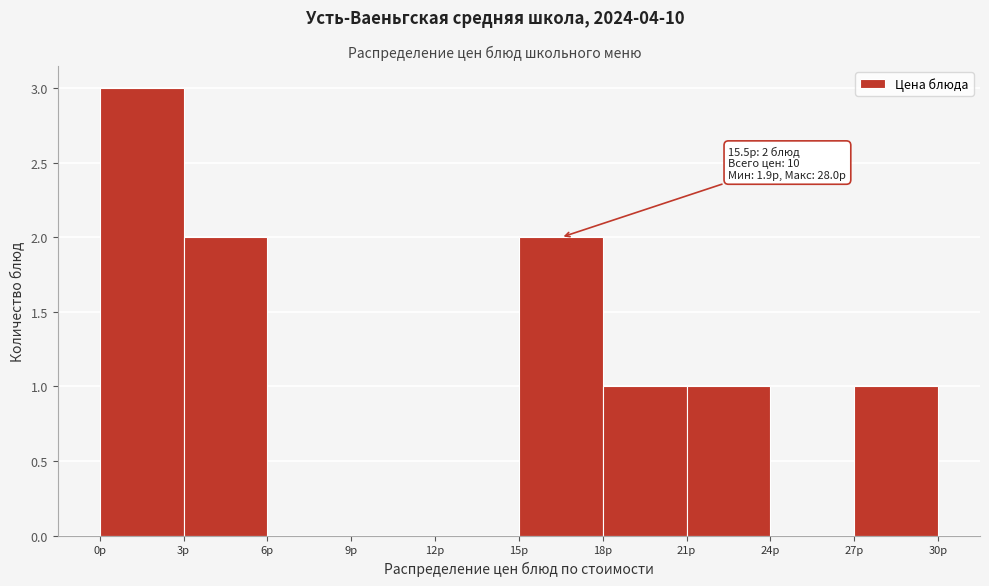

Over which range of the x-axis is the bar tallest?

0 to 3